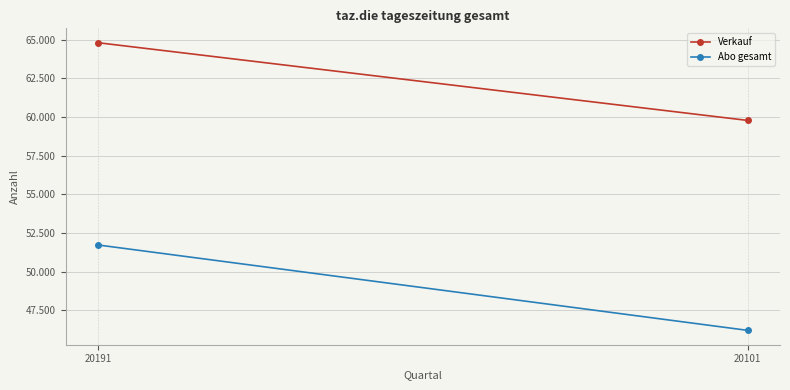

What is the minimum value for Verkauf?

59776